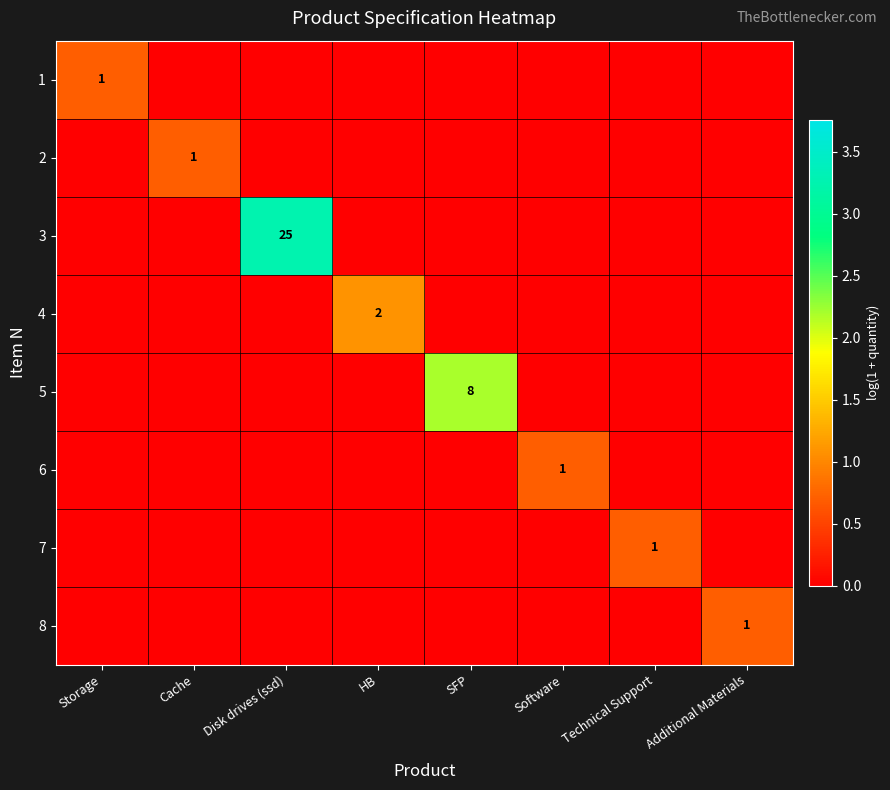

Is it true that 7 equals 0 at Technical Support?

False